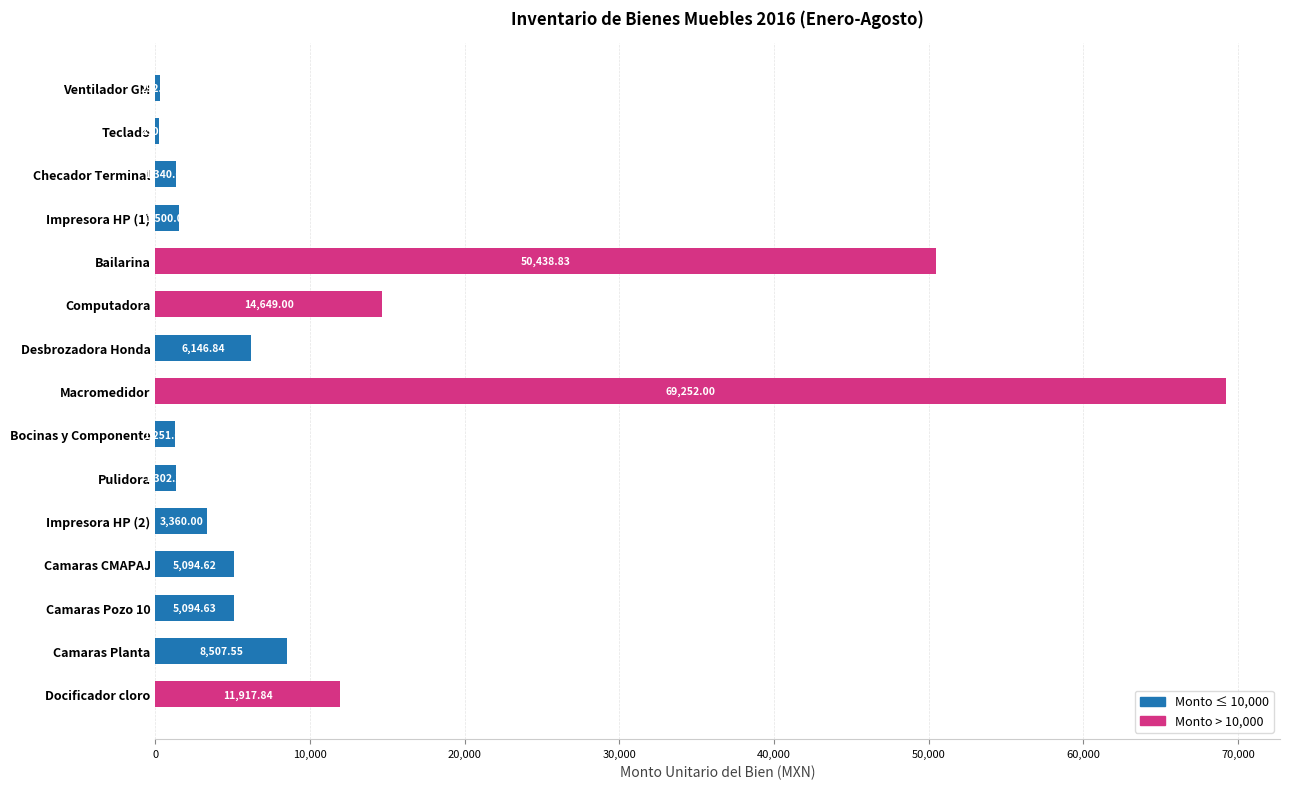

Where is the data nearest to the value 34751?

Bailarina